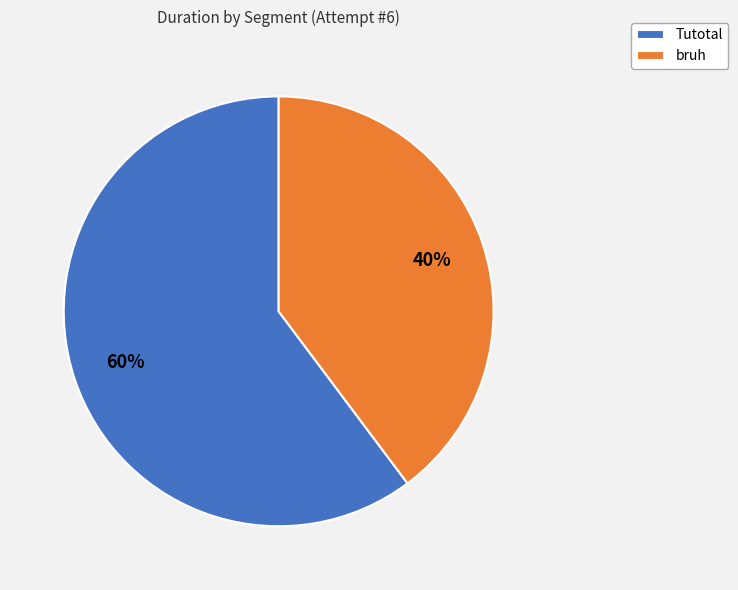

To the nearest percent, what is the average slice percentage?

50%